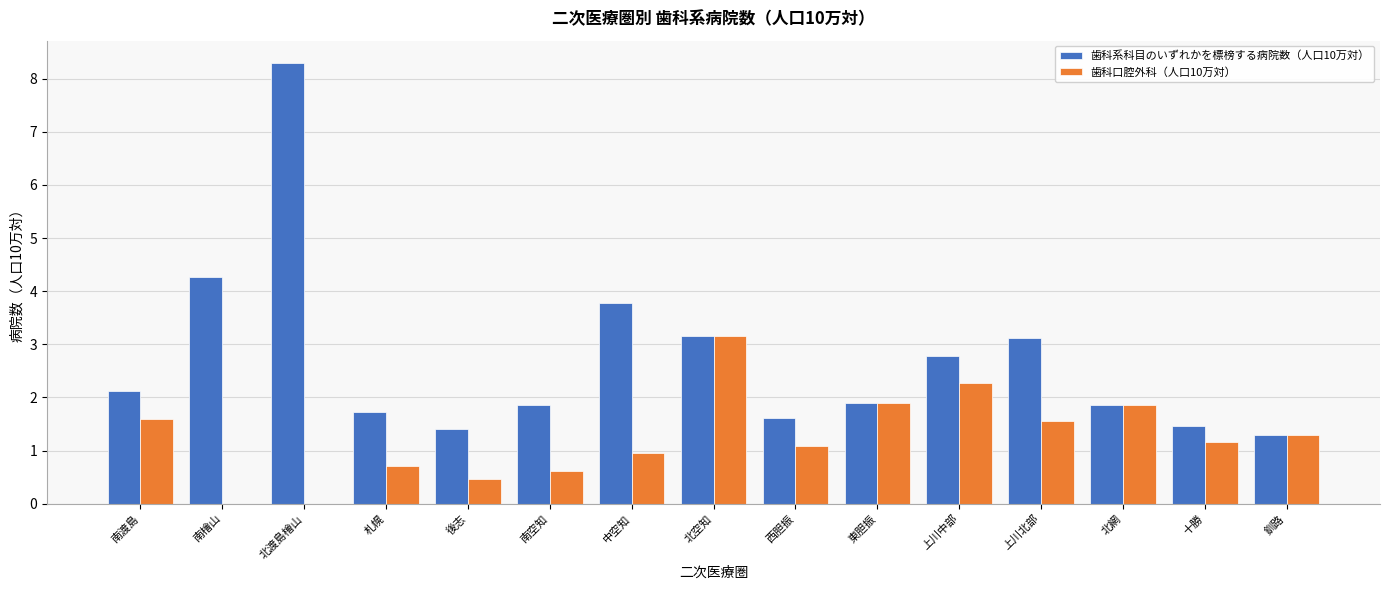

What are all the series names shown in the legend?

歯科系科目のいずれかを標榜する病院数（人口10万対）, 歯科口腔外科（人口10万対）